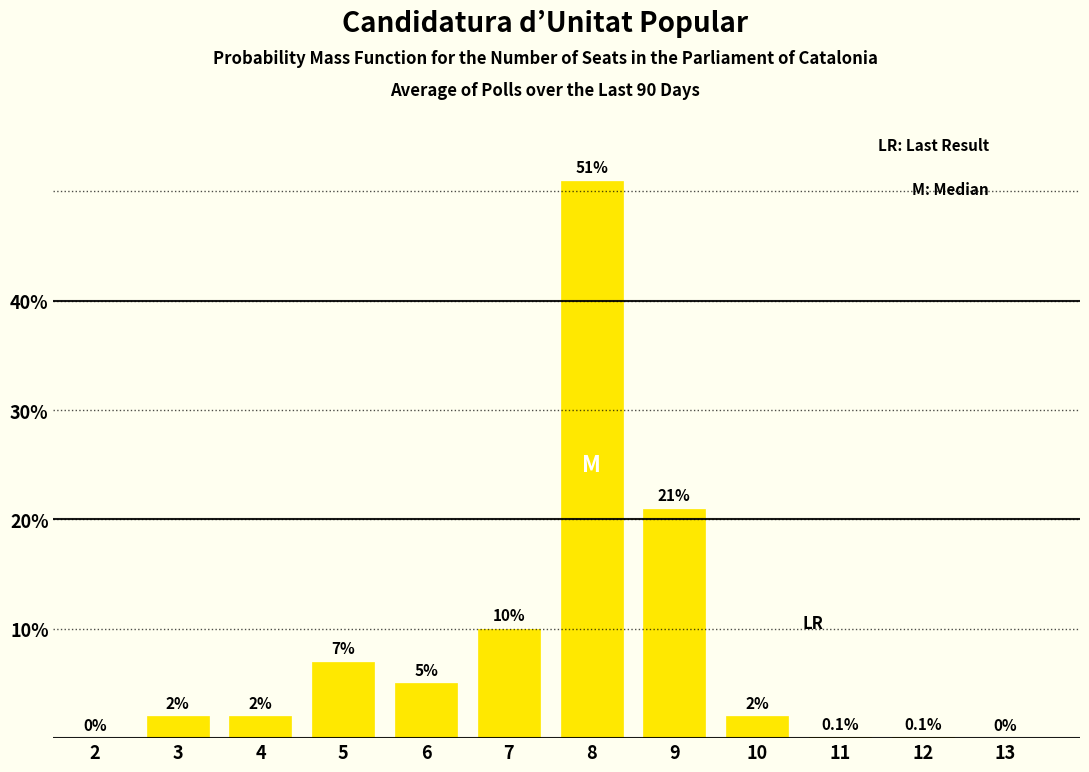

Reading right to left, transcribe all the data shown in this chart.

13=0.0	12=0.1	11=0.1	10=2.0	9=21.0	8=51.0	7=10.0	6=5.0	5=7.0	4=2.0	3=2.0	2=0.0